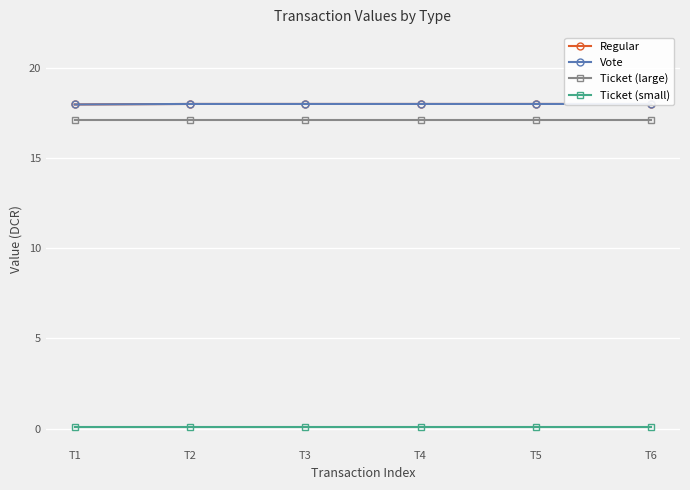

Is the value of Regular at T6 greater than the value of Ticket (large) at T6?

Yes